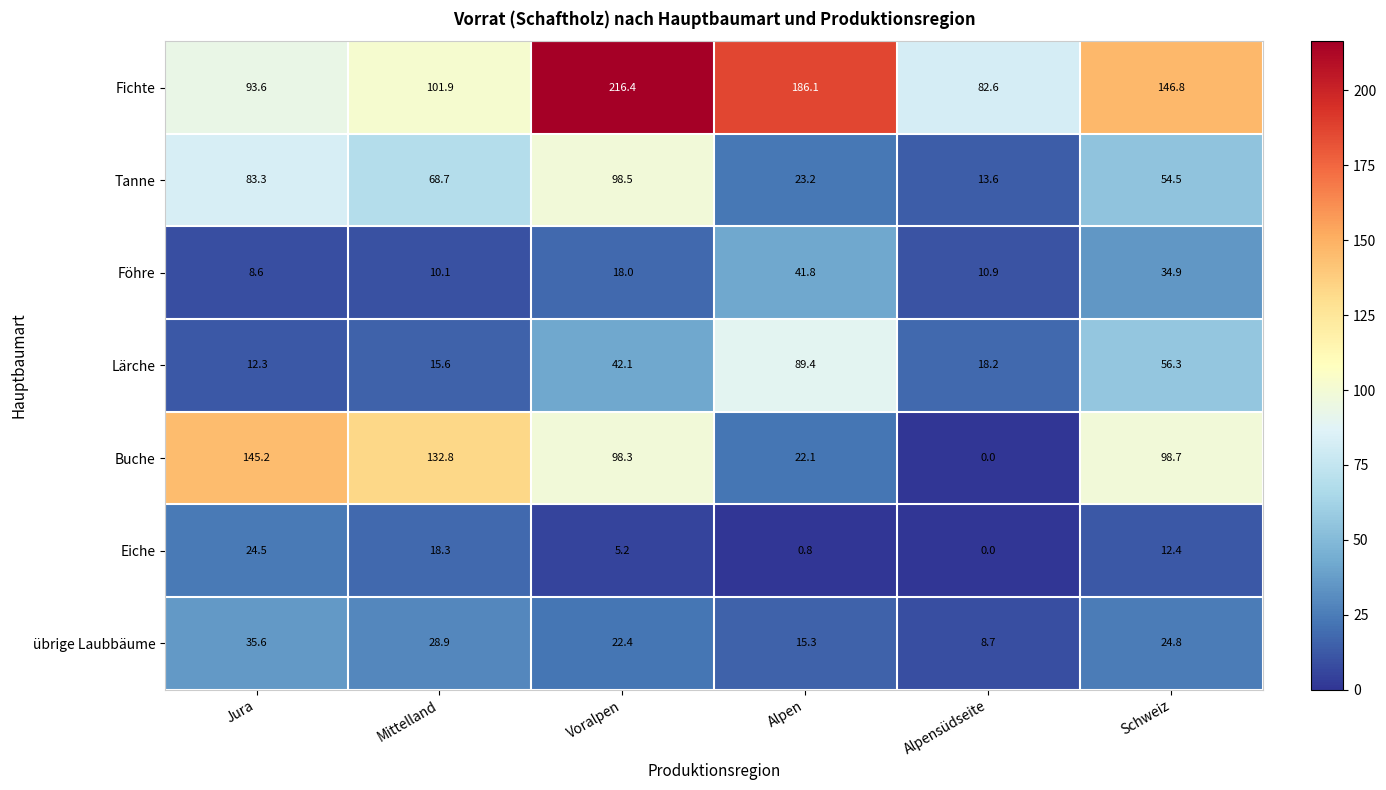

Where is Tanne nearest to the value 56?

Schweiz